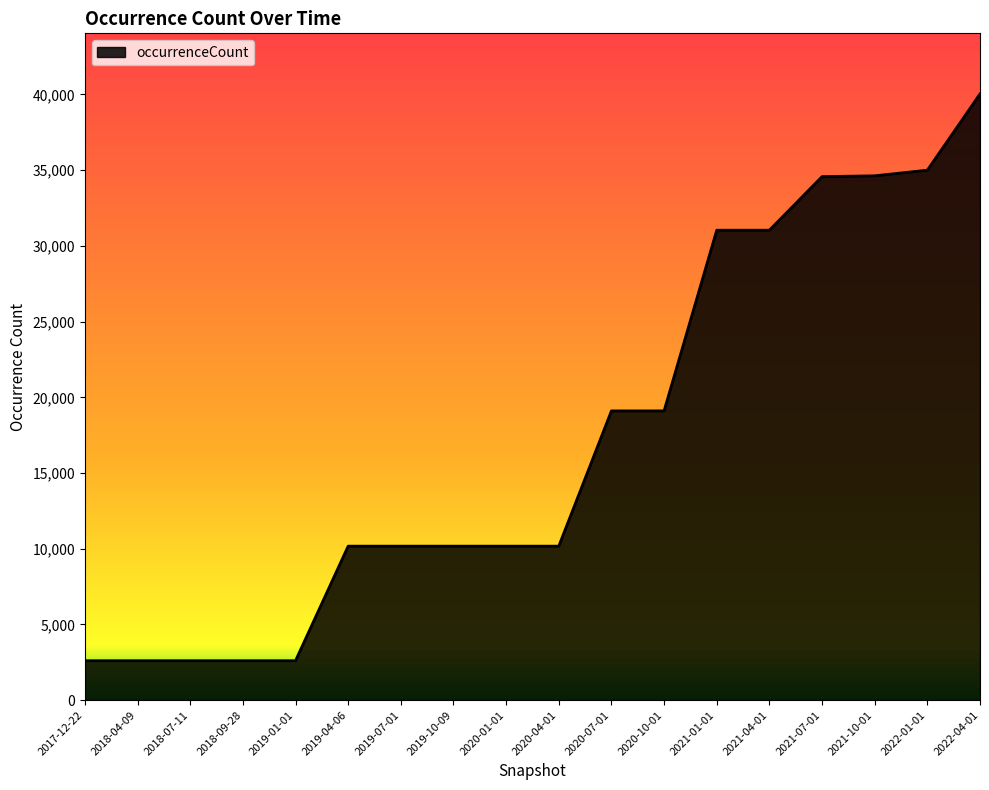

What is the maximum value shown in the chart?

40035